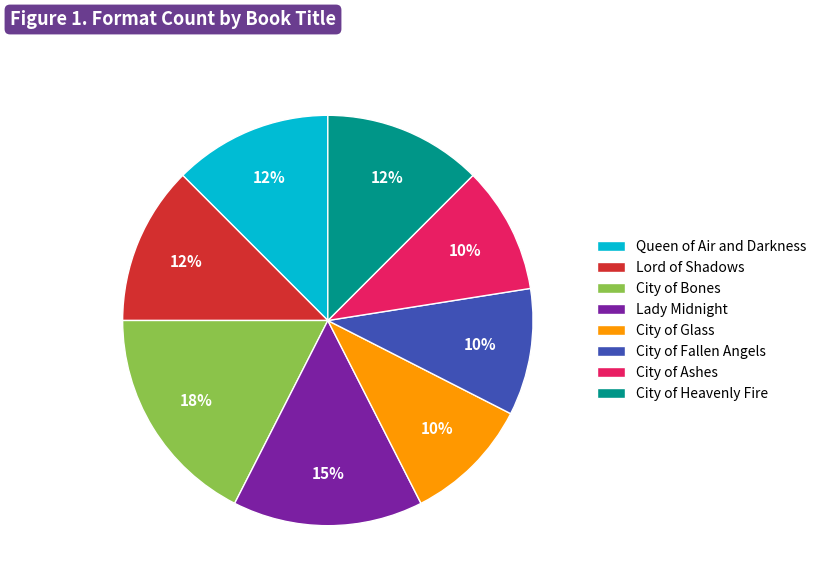

The City of Fallen Angels slice represents 18% of the pie. True or false?

False